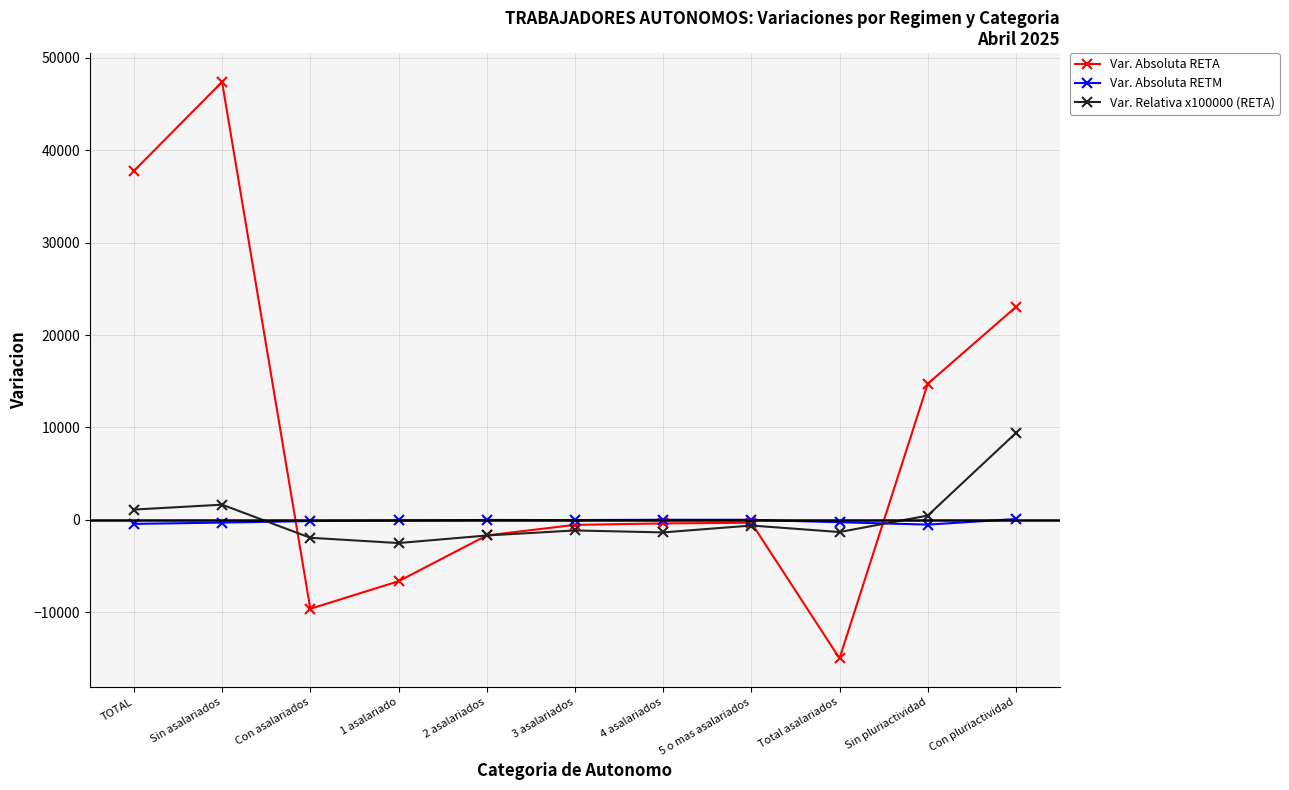

At Sin pluriactividad, list the series in order from smallest to largest.

Var. Absoluta RETM, Var. Relativa x100000 (RETA), Var. Absoluta RETA